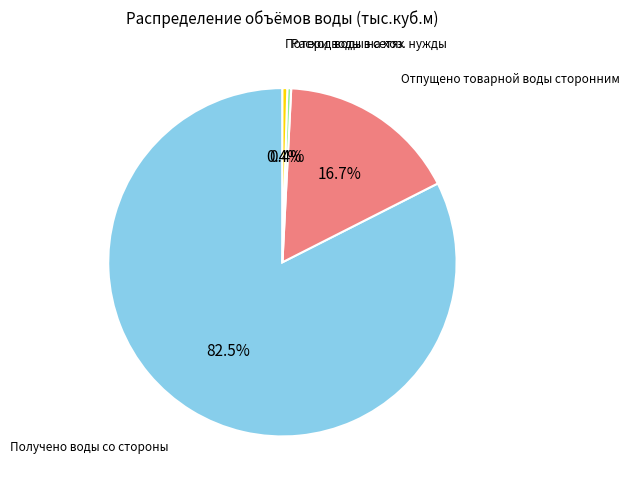

What is the largest slice in the pie chart?

Получено воды со стороны